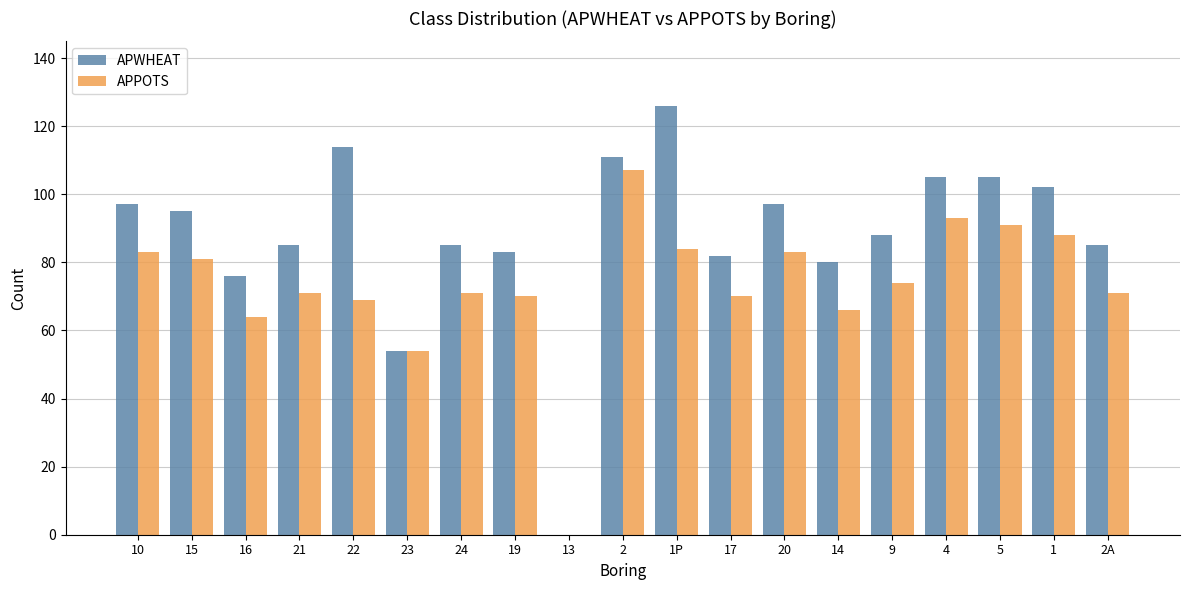

How many data points does each series have?

19